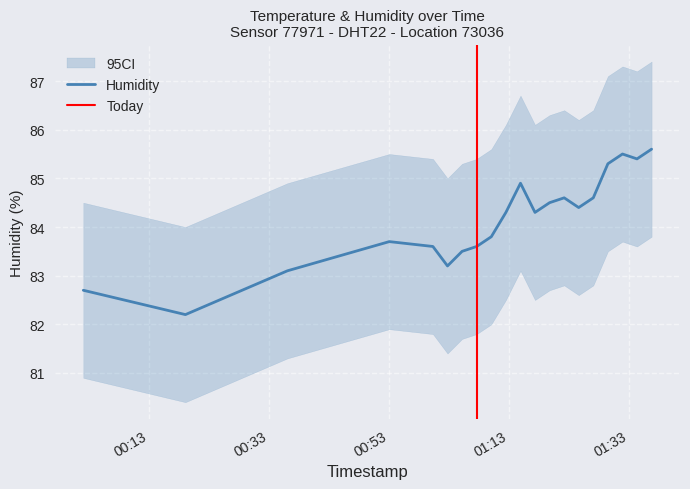

How many interior local peaks does the temperature series have?

2